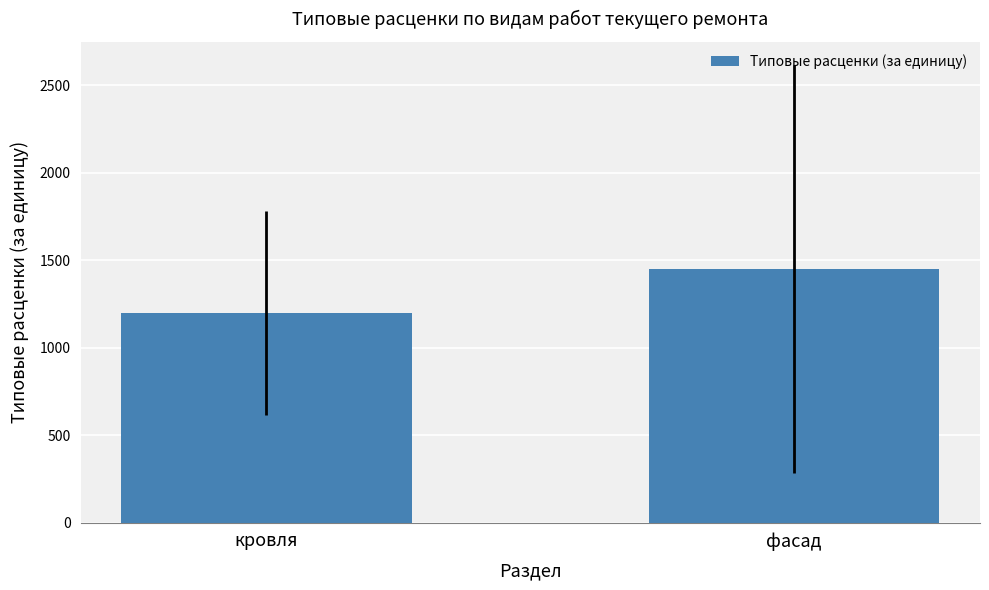

Reading left to right, transcribe all the data shown in this chart.

кровля=1198.8	фасад=1449.0